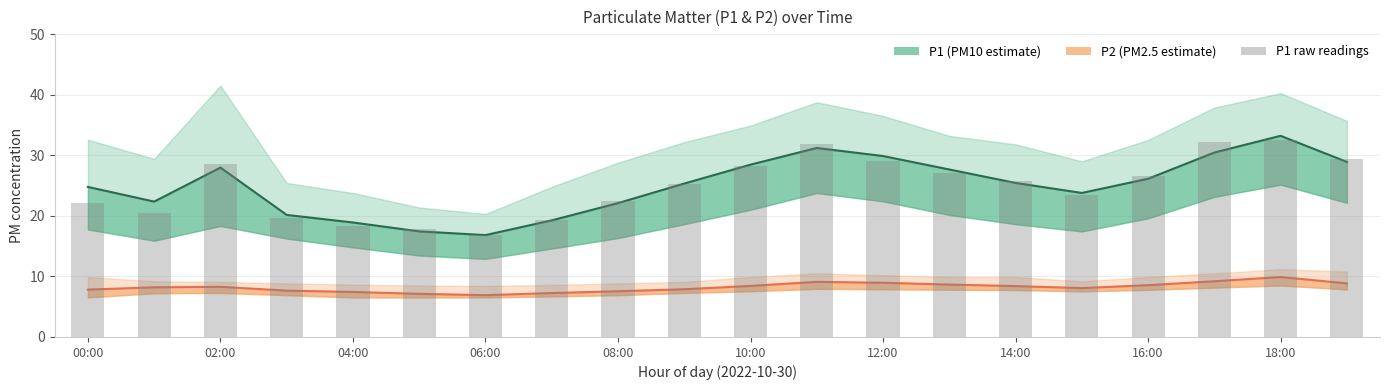

At which label is P1 line closest to 25?

00:00